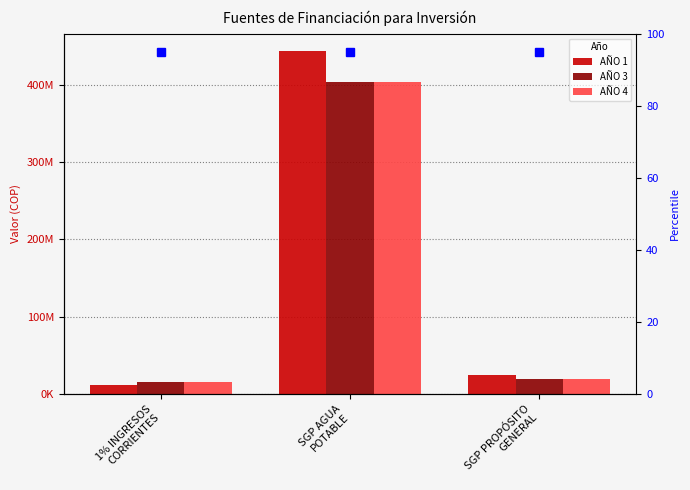

Where is AÑO 4 nearest to the value 209279482?

SGP PROPÓSITO
GENERAL